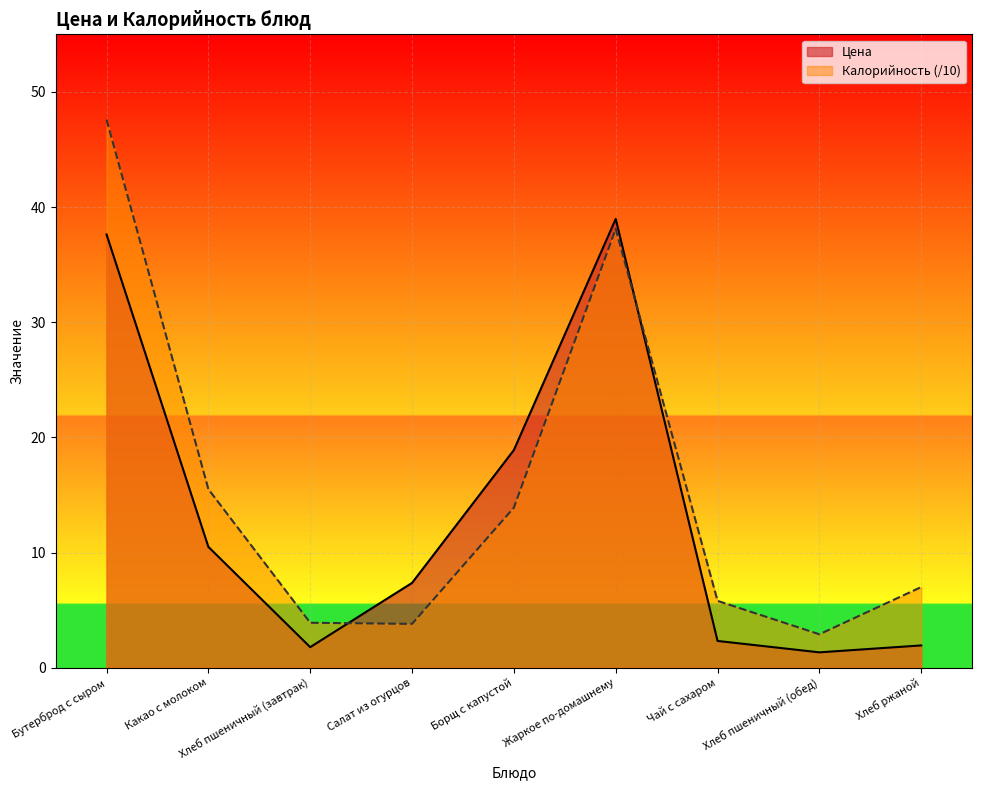

What is the total value across all series at Хлеб ржаной?

8.9